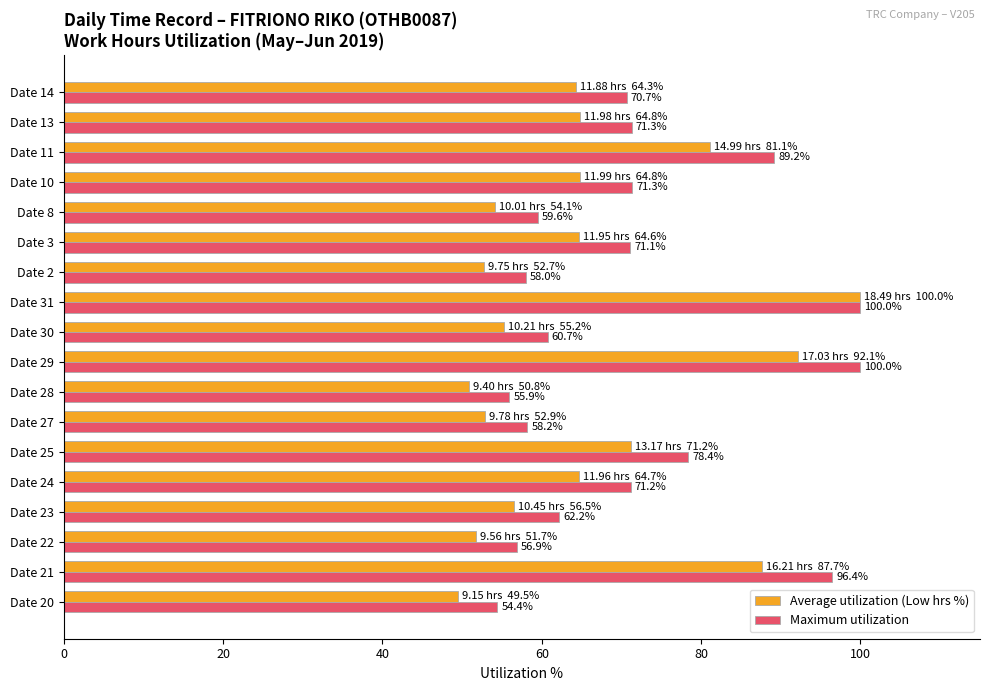

At how many categories does at least one series exceed 72?

5